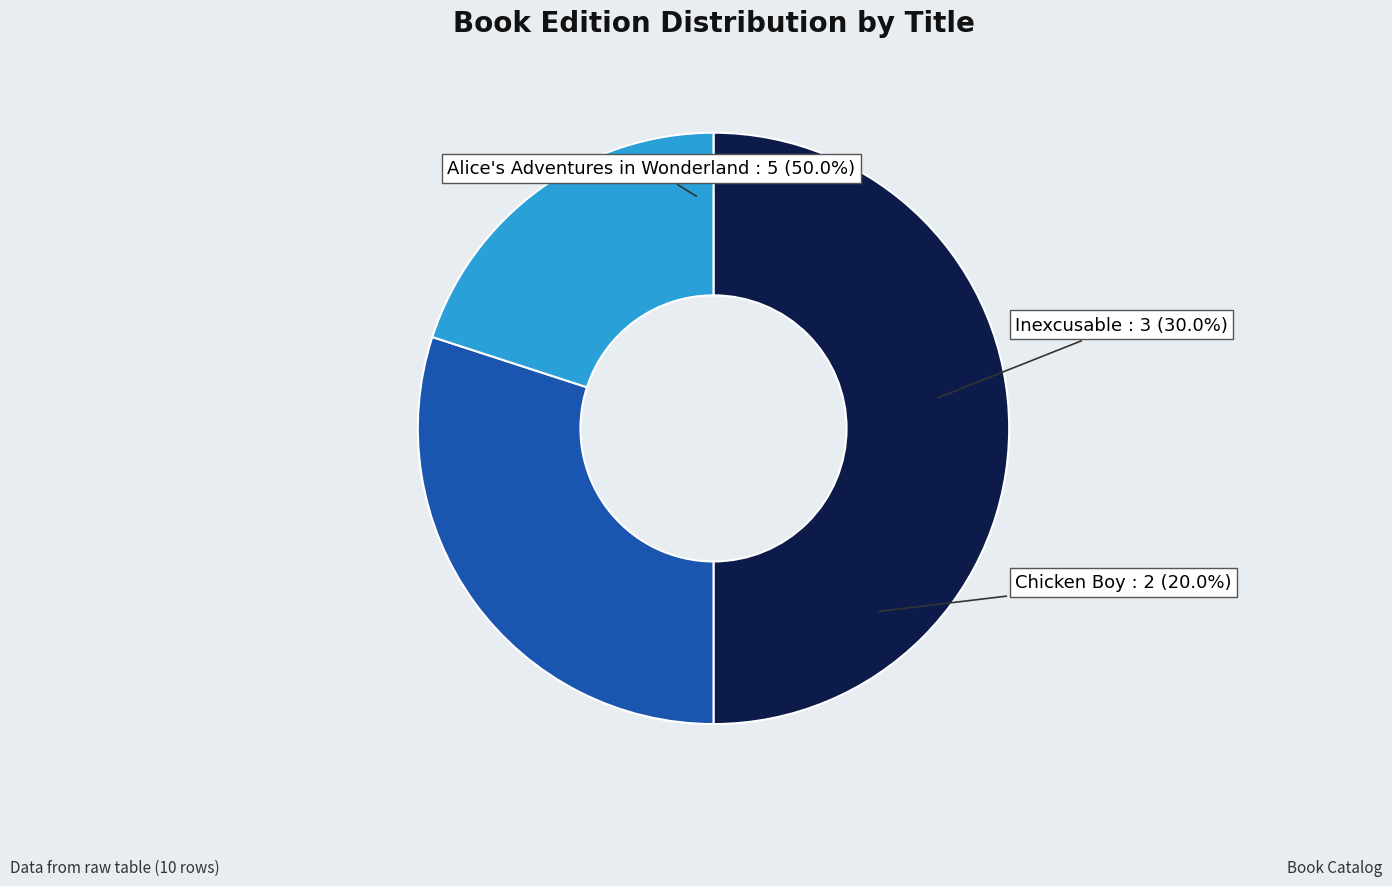

Between Other and Alice's Adventures in Wonderland (1671816), which is larger?

Alice's Adventures in Wonderland (1671816)